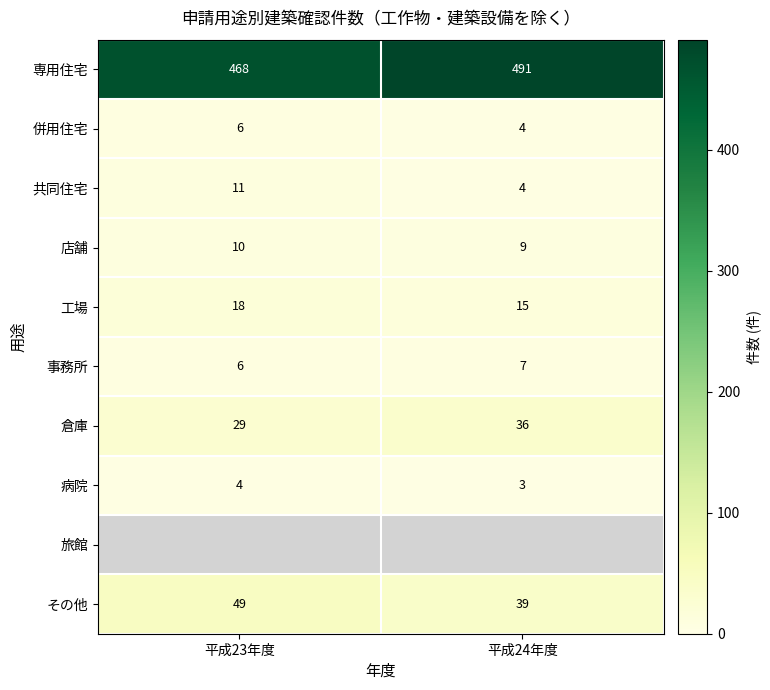

List the labels in order of 倉庫 value, smallest first.

平成23年度, 平成24年度